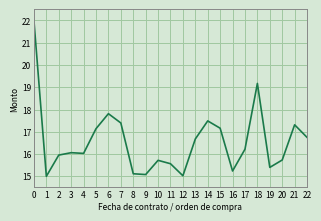

The chart shows a value of 17.8 at 6. True or false?

True